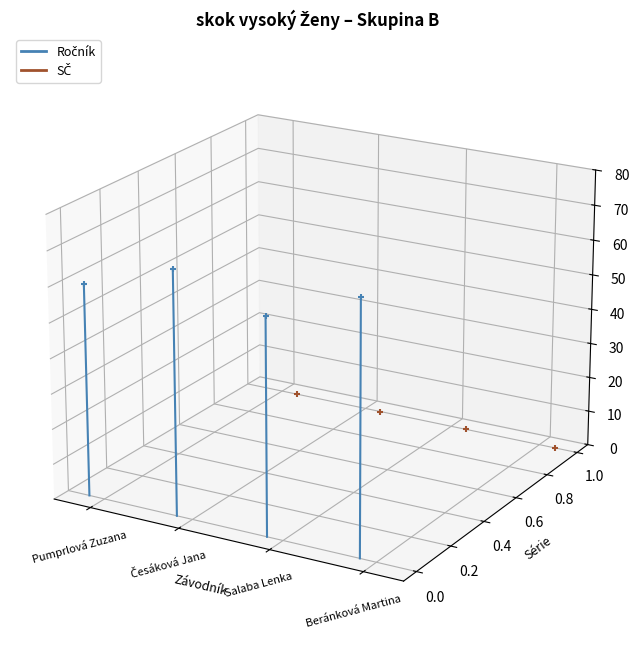

Which series has the largest total across all categories?

Ročník